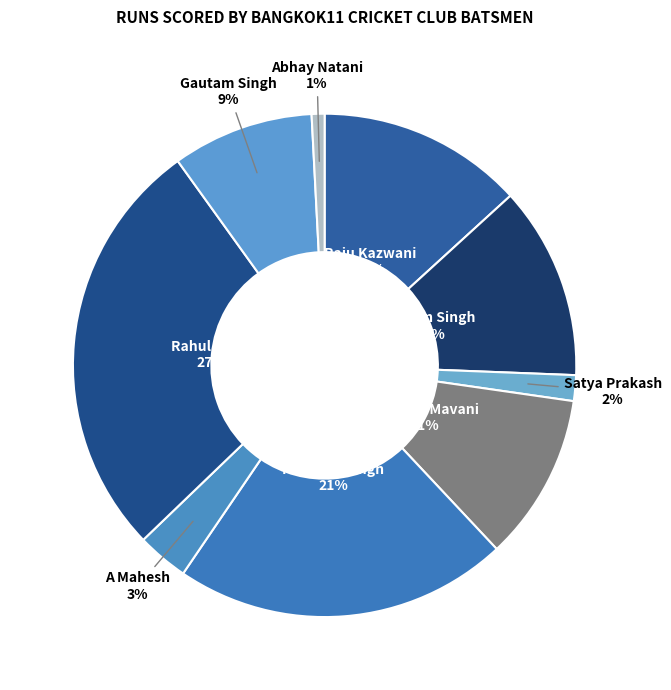

What is the ratio of the value at Gautam Singh to the value at Raju Kazwani?

0.7